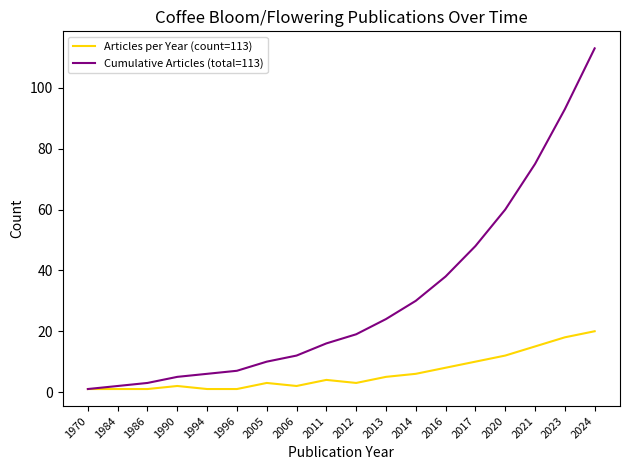

What is the minimum value for Articles per Year (count=113)?

1